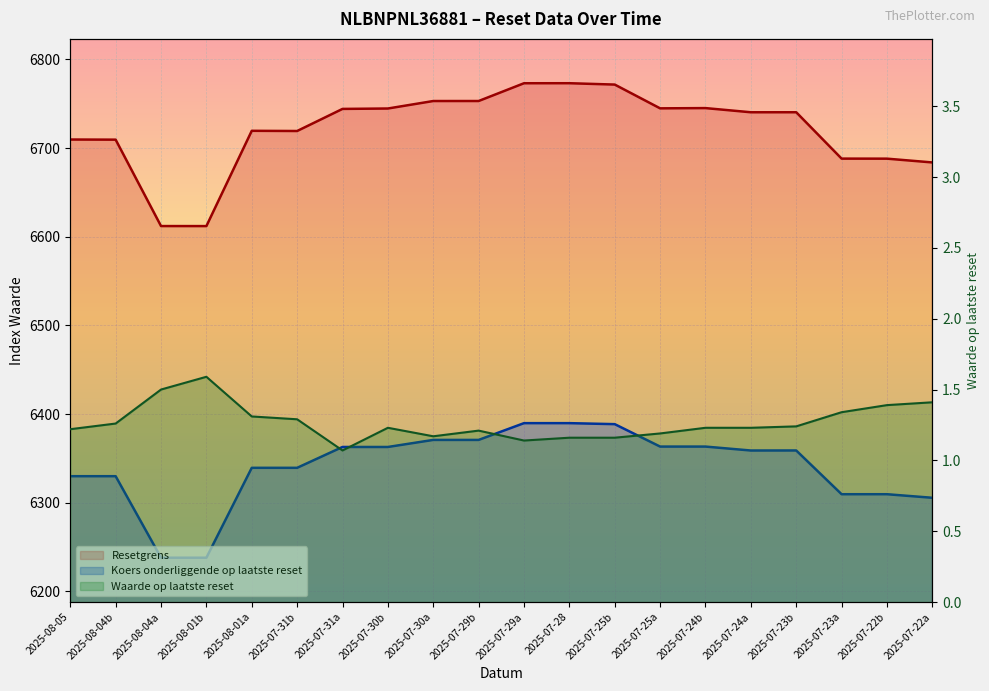

Which has a higher value, 2025-07-25b or 2025-07-29b?

2025-07-25b